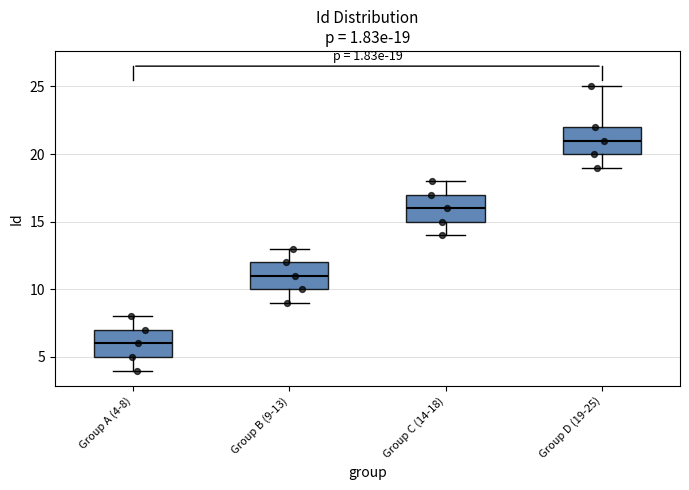

Which box's median line is the highest?

Group D (19-25)